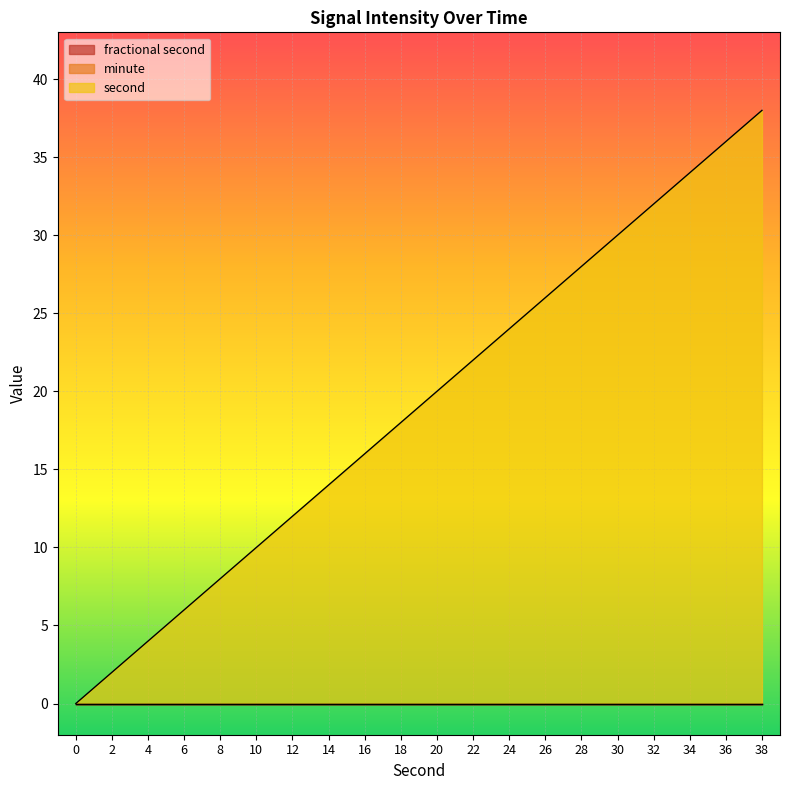

Which has a higher value, 14 or 26?

26